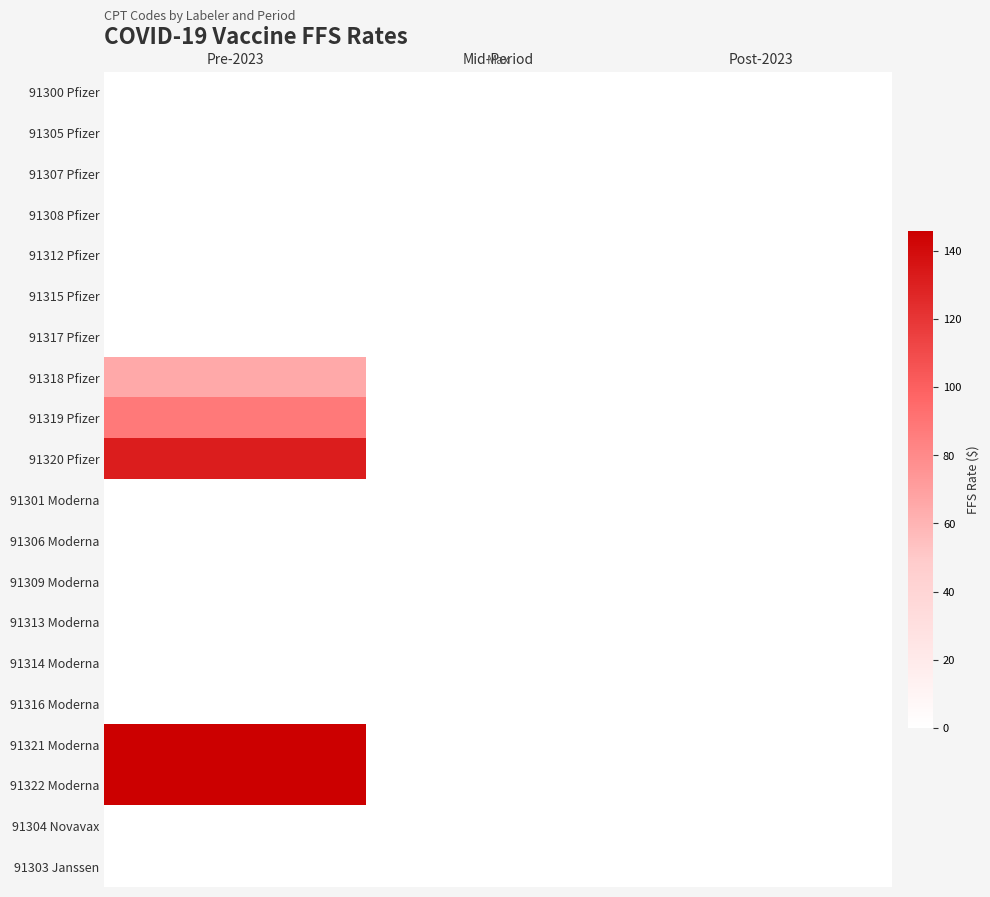

Reading left to right, list all the values displayed in this chart.

91300 Pfizer: Pre-2023=0.0	Mid-Period=0.0	Post-2023=0.0
91305 Pfizer: Pre-2023=0.0	Mid-Period=0.0	Post-2023=0.0
91307 Pfizer: Pre-2023=0.0	Mid-Period=0.0	Post-2023=0.0
91308 Pfizer: Pre-2023=0.0	Mid-Period=0.0	Post-2023=0.0
91312 Pfizer: Pre-2023=0.0	Mid-Period=0.0	Post-2023=0.0
91315 Pfizer: Pre-2023=0.0	Mid-Period=0.0	Post-2023=0.0
91317 Pfizer: Pre-2023=0.0	Mid-Period=0.0	Post-2023=0.0
91318 Pfizer: Pre-2023=65.4	Mid-Period=0.0	Post-2023=0.0
91319 Pfizer: Pre-2023=87.8	Mid-Period=0.0	Post-2023=0.0
91320 Pfizer: Pre-2023=131.1	Mid-Period=0.0	Post-2023=0.0
91301 Moderna: Pre-2023=0.0	Mid-Period=0.0	Post-2023=0.0
91306 Moderna: Pre-2023=0.0	Mid-Period=0.0	Post-2023=0.0
91309 Moderna: Pre-2023=0.0	Mid-Period=0.0	Post-2023=0.0
91313 Moderna: Pre-2023=0.0	Mid-Period=0.0	Post-2023=0.0
91314 Moderna: Pre-2023=0.0	Mid-Period=0.0	Post-2023=0.0
91316 Moderna: Pre-2023=0.0	Mid-Period=0.0	Post-2023=0.0
91321 Moderna: Pre-2023=145.9	Mid-Period=0.0	Post-2023=0.0
91322 Moderna: Pre-2023=145.9	Mid-Period=0.0	Post-2023=0.0
91304 Novavax: Pre-2023=0.0	Mid-Period=0.0	Post-2023=0.0
91303 Janssen: Pre-2023=0.0	Mid-Period=0.0	Post-2023=0.0